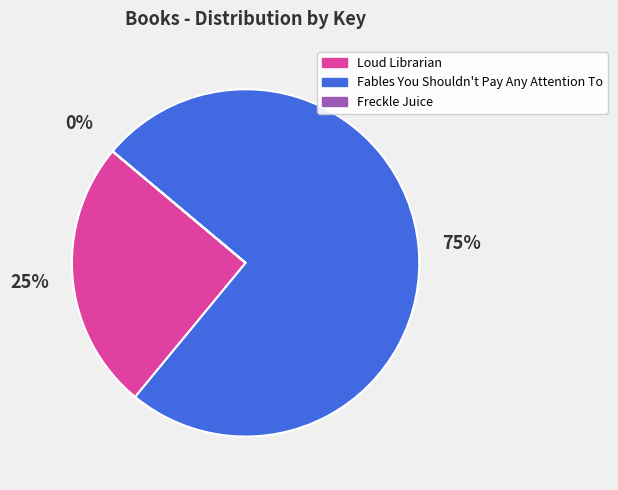

What percentage is the Loud Librarian slice, to the nearest percent?

25%